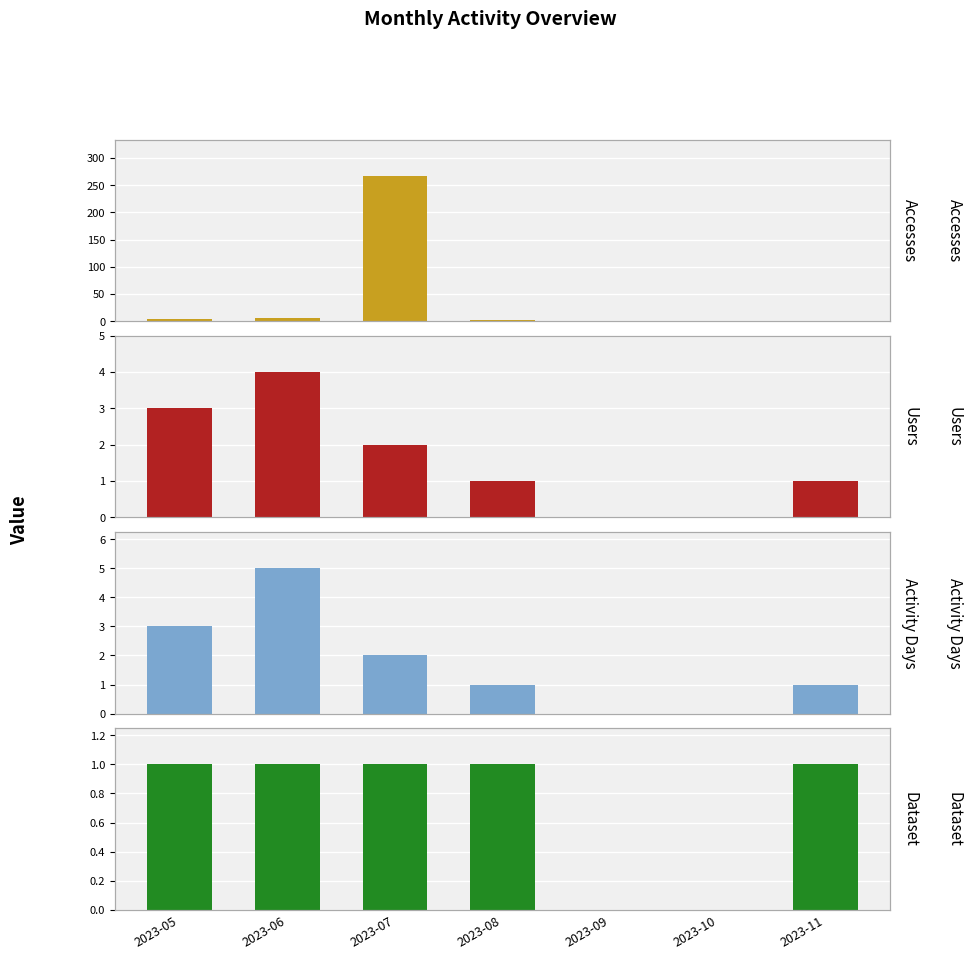

Reading left to right, extract all data points from this chart.

Accesses: 2023-05=4	2023-06=6	2023-07=267	2023-08=3	2023-09=0	2023-10=0	2023-11=1
Users: 2023-05=3	2023-06=4	2023-07=2	2023-08=1	2023-09=0	2023-10=0	2023-11=1
Activity Days: 2023-05=3	2023-06=5	2023-07=2	2023-08=1	2023-09=0	2023-10=0	2023-11=1
Dataset: 2023-05=1	2023-06=1	2023-07=1	2023-08=1	2023-09=0	2023-10=0	2023-11=1